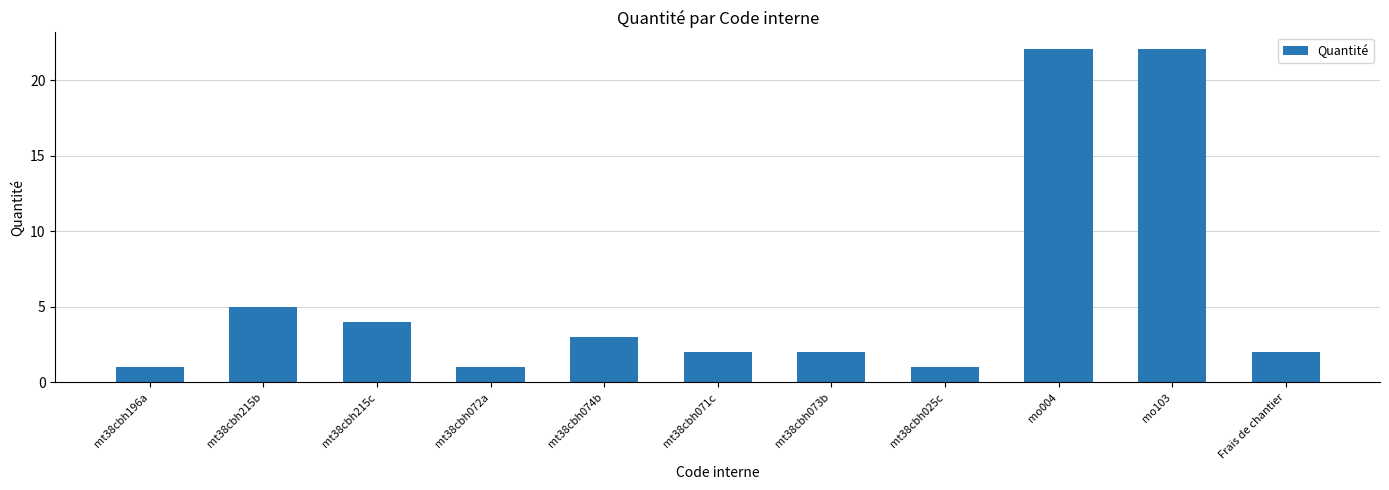

What position from the right is mt38cbh215c?

9